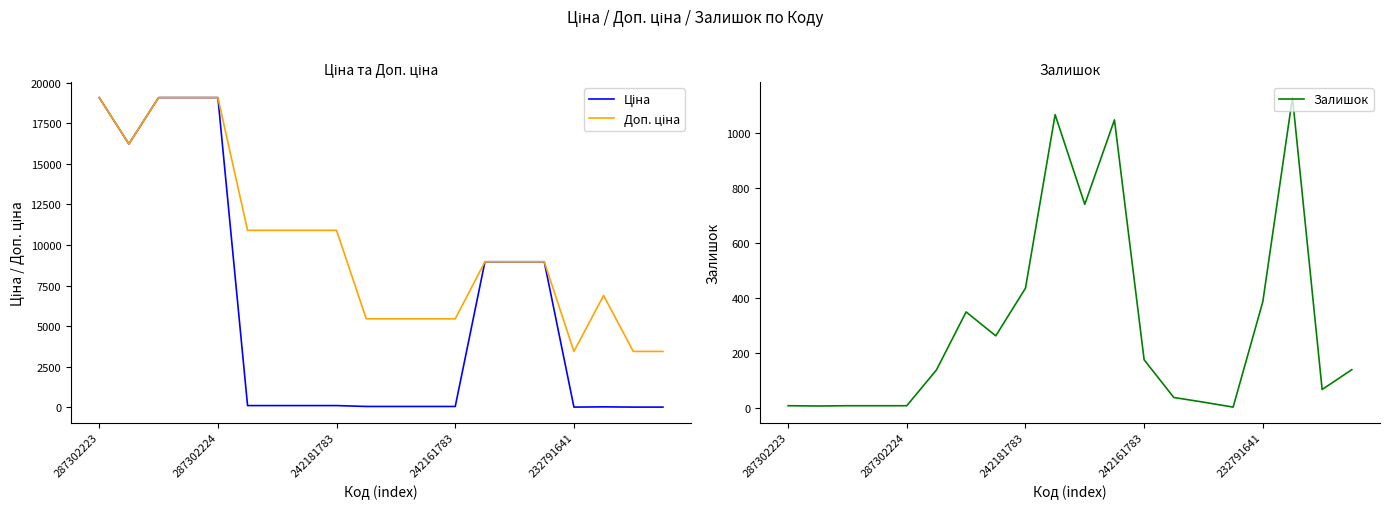

What position from the left is 242161783?

4